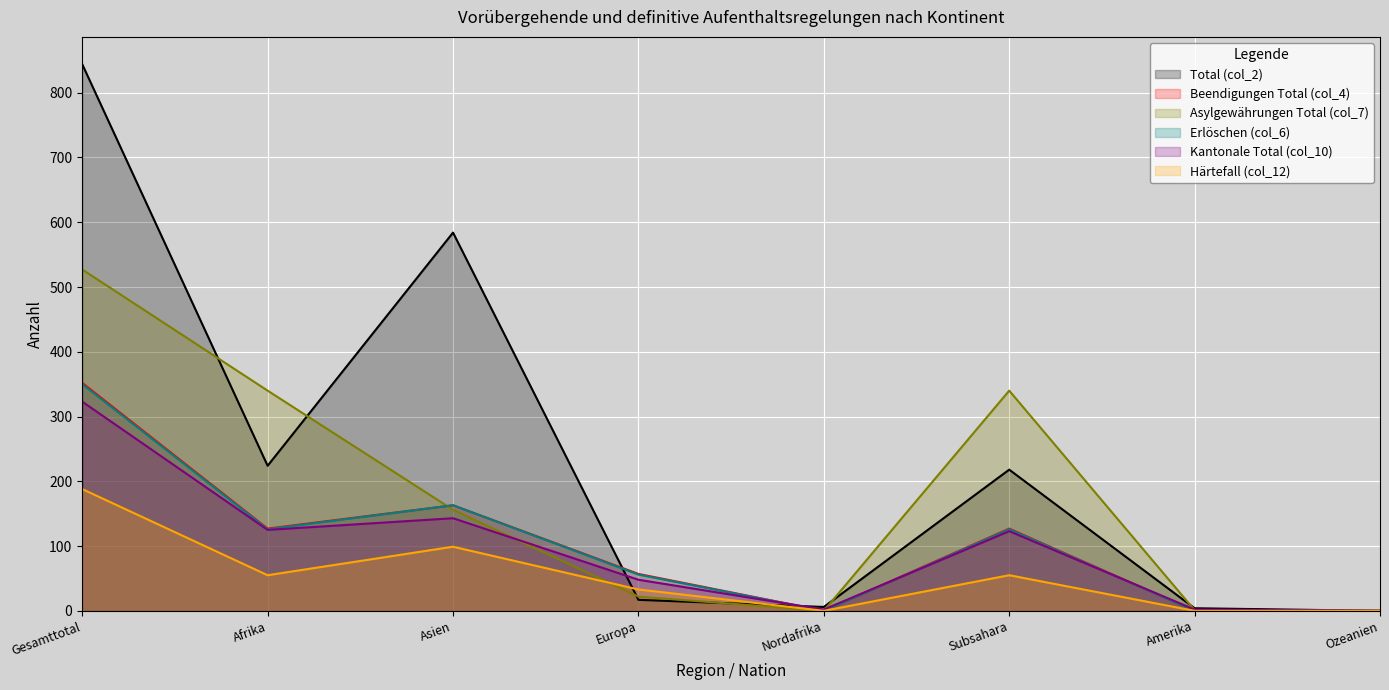

Read the Erlöschen (col_6) value at Gesamttotal, to the nearest 50.

350